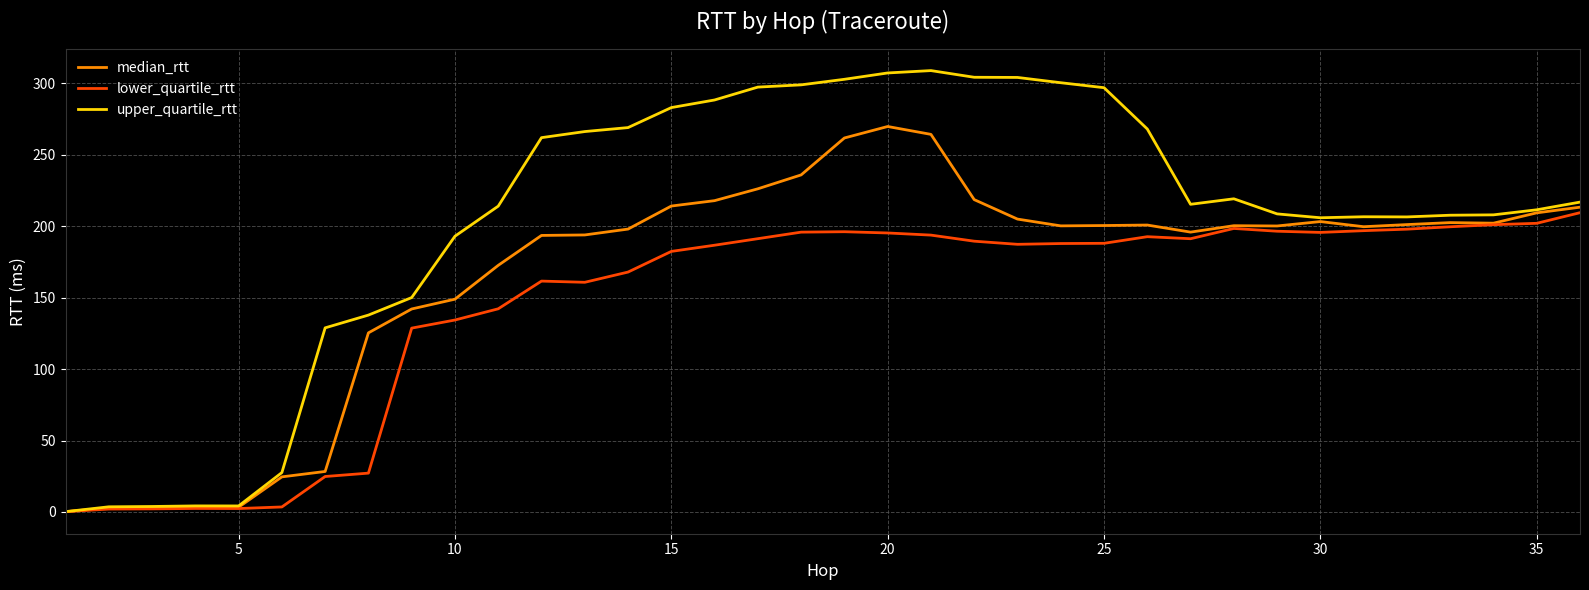

Rank the series by their maximum value, from lowest to highest.

lower_quartile_rtt, median_rtt, upper_quartile_rtt